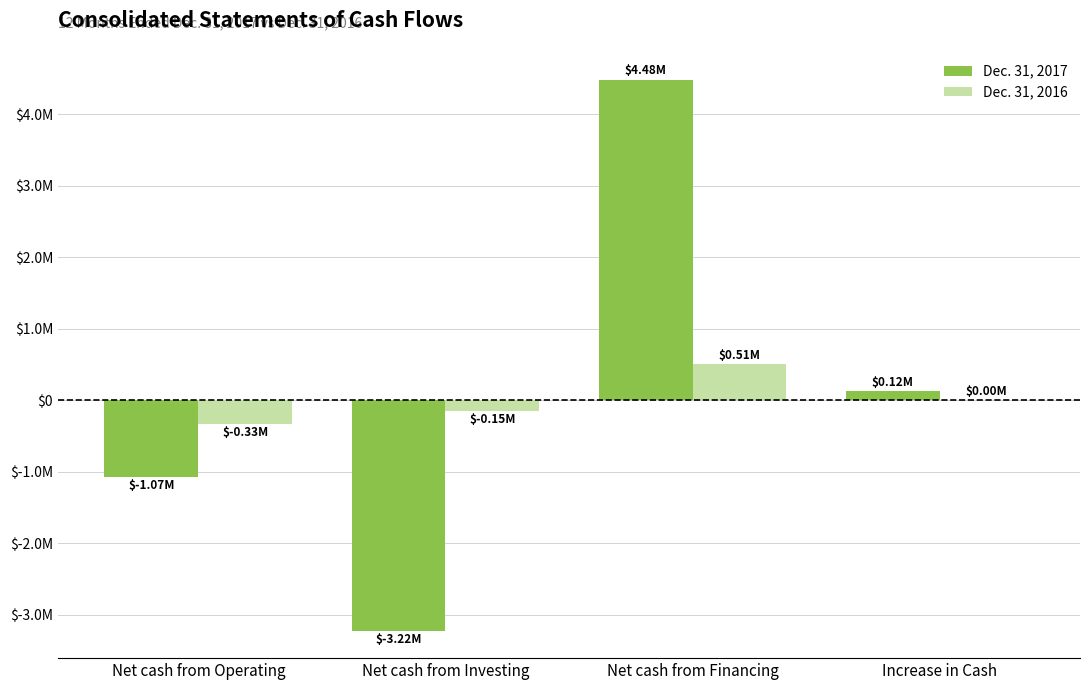

Which series changed the most between Net cash from Operating and Net cash from Investing?

Dec. 31, 2017